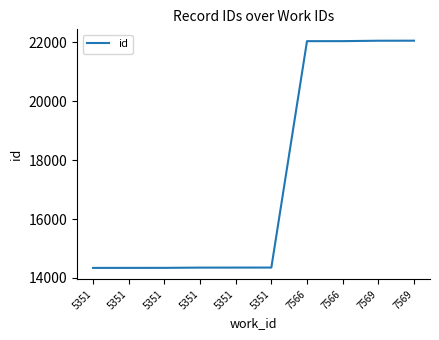

Which has a higher value, 5351 or 5351?

5351